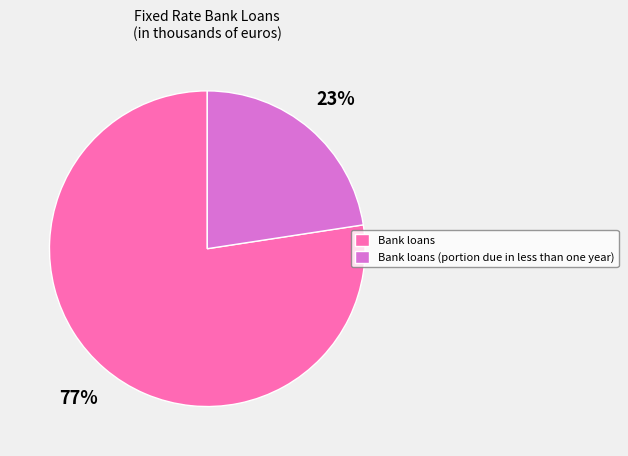

Is it true that Bank loans is 77% of the pie?

True